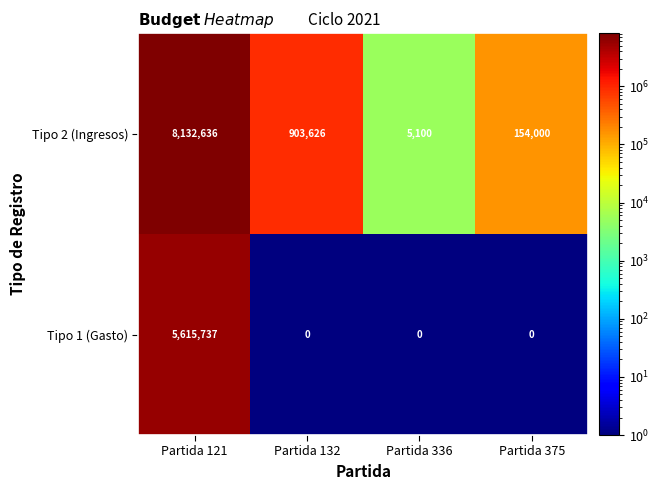

What is the sum of all Tipo 2 (Ingresos) values?

9195362